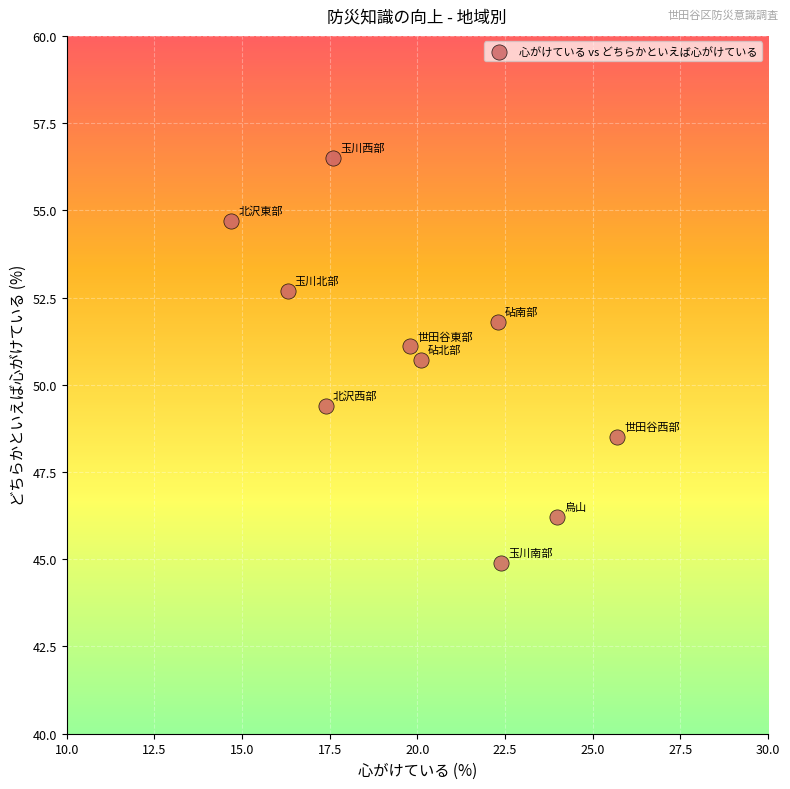

What is the average X value?

20.0